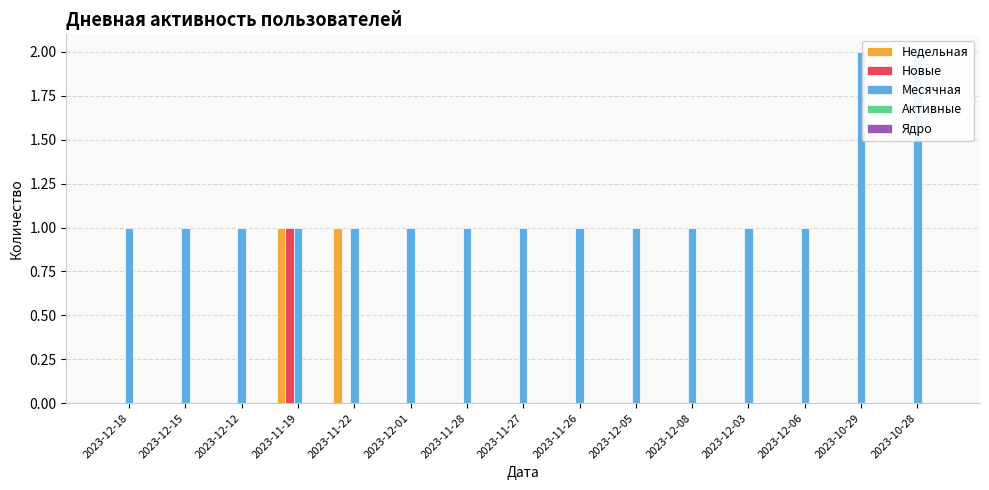

At which category is the sum across all series the highest?

2023-11-19